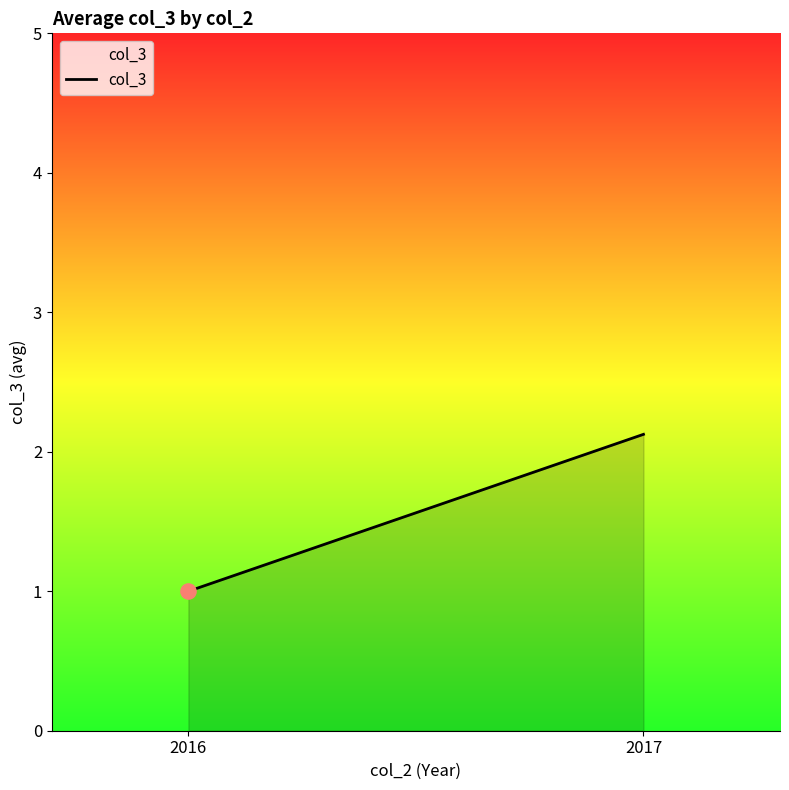

What is the change in value from 2016 to 2017?

+1.1